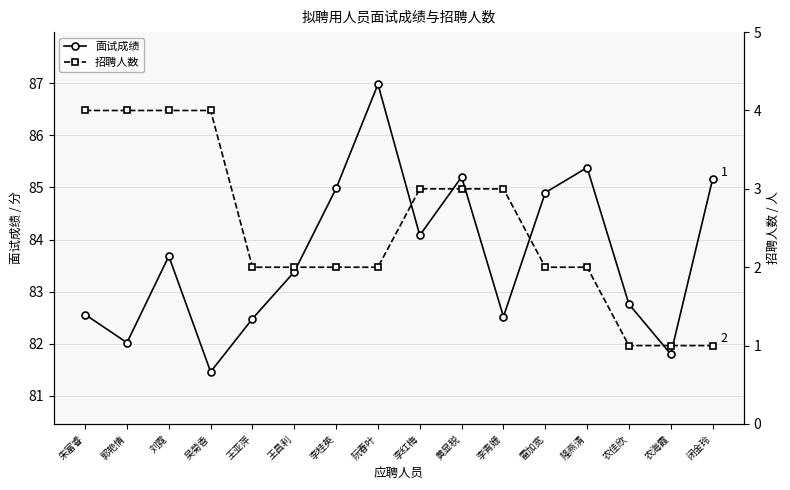

True or false: 招聘人数 and 面试成绩 cross at least once.

False